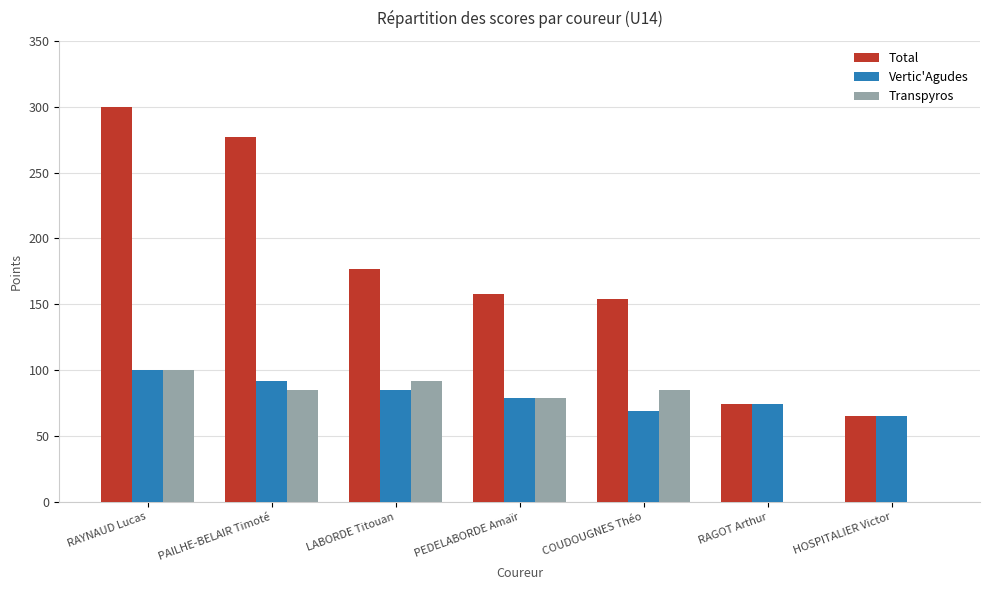

Reading right to left, extract all data points from this chart.

Total: 65	74	154	158	177	277	300
Vertic'Agudes: 65	74	69	79	85	92	100
Transpyros: 0	0	85	79	92	85	100